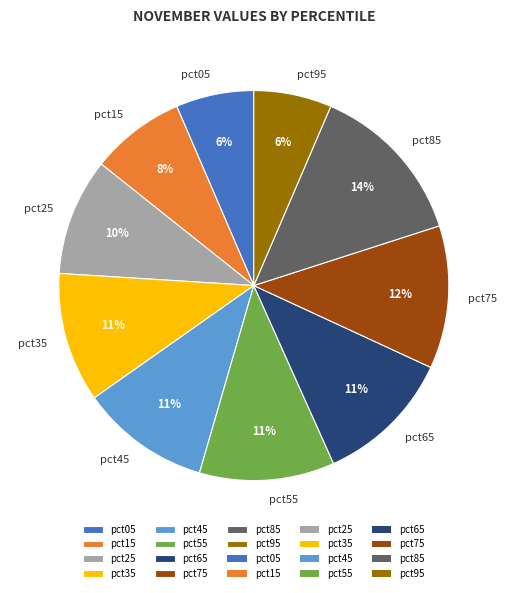

How many slices are in this pie chart?

10